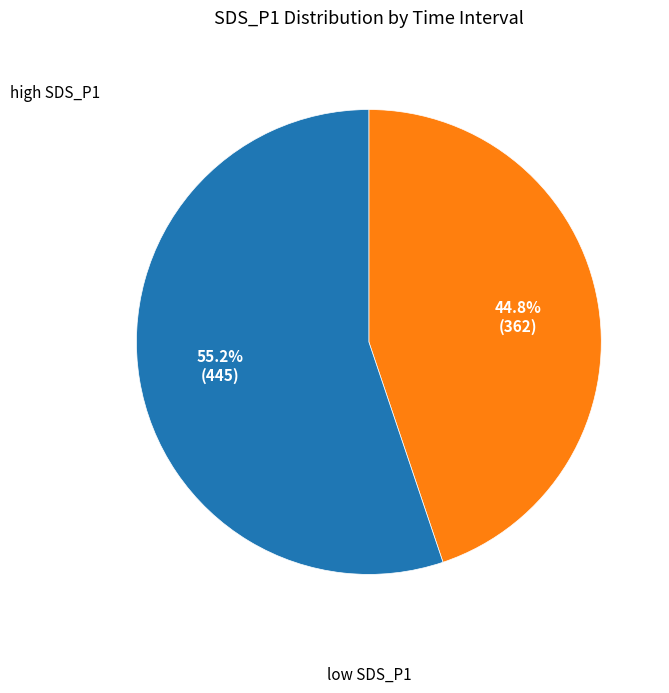

Count the number of slices in the pie.

2